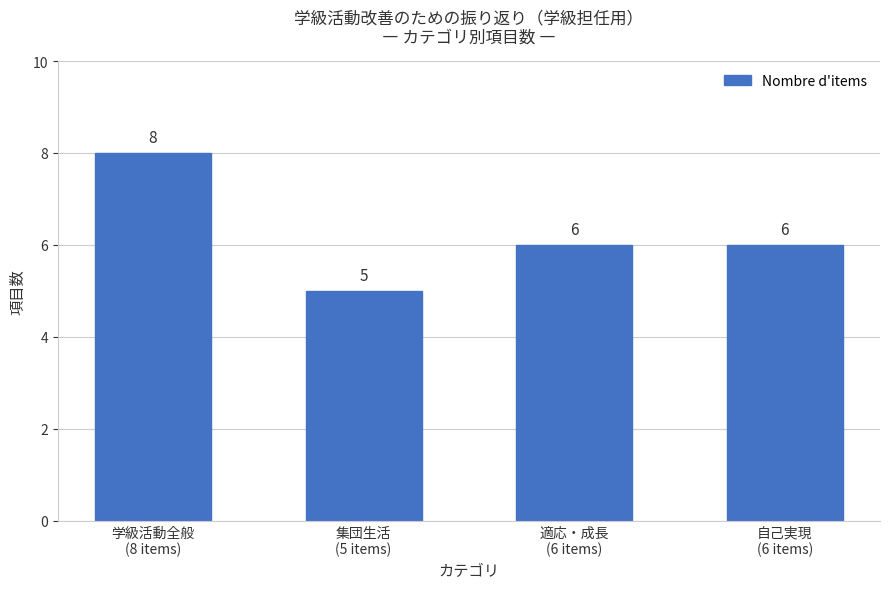

Reading right to left, transcribe all the data shown in this chart.

6	6	5	8